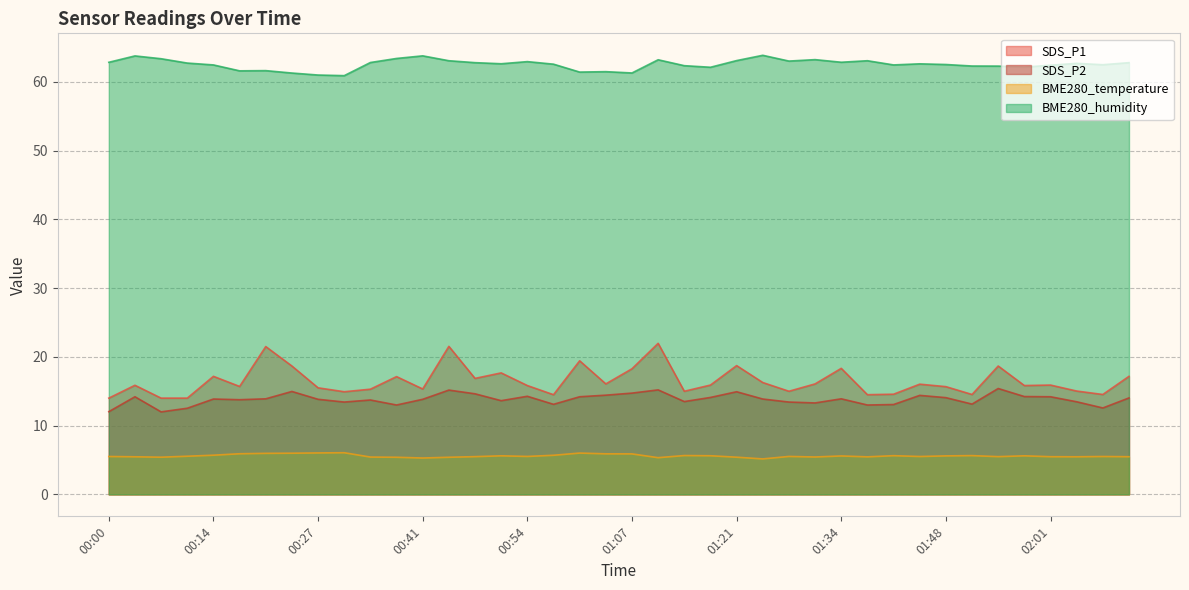

Does the chart display data point markers on the line(s)?

No